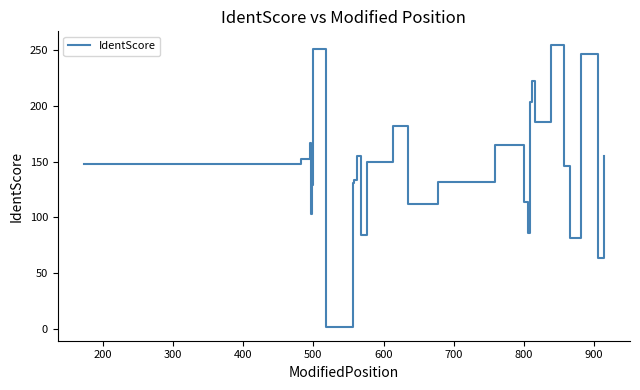

What is the greatest value displayed?

254.1